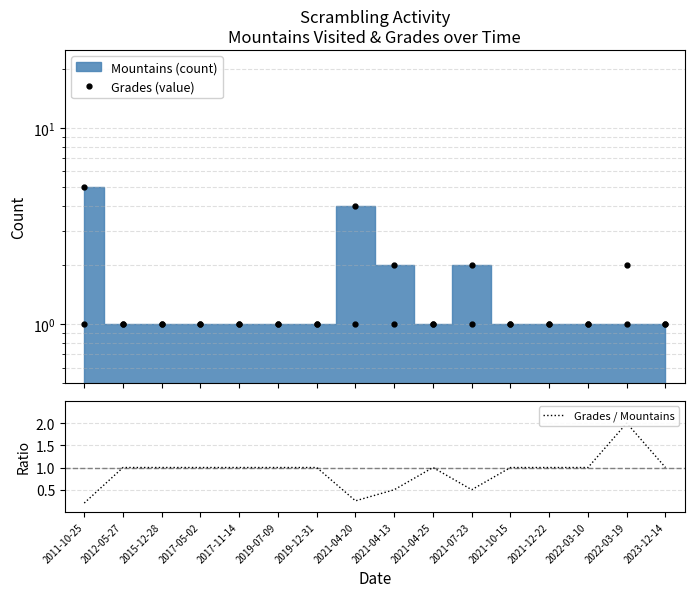

What is the maximum value shown in the chart?

5.0